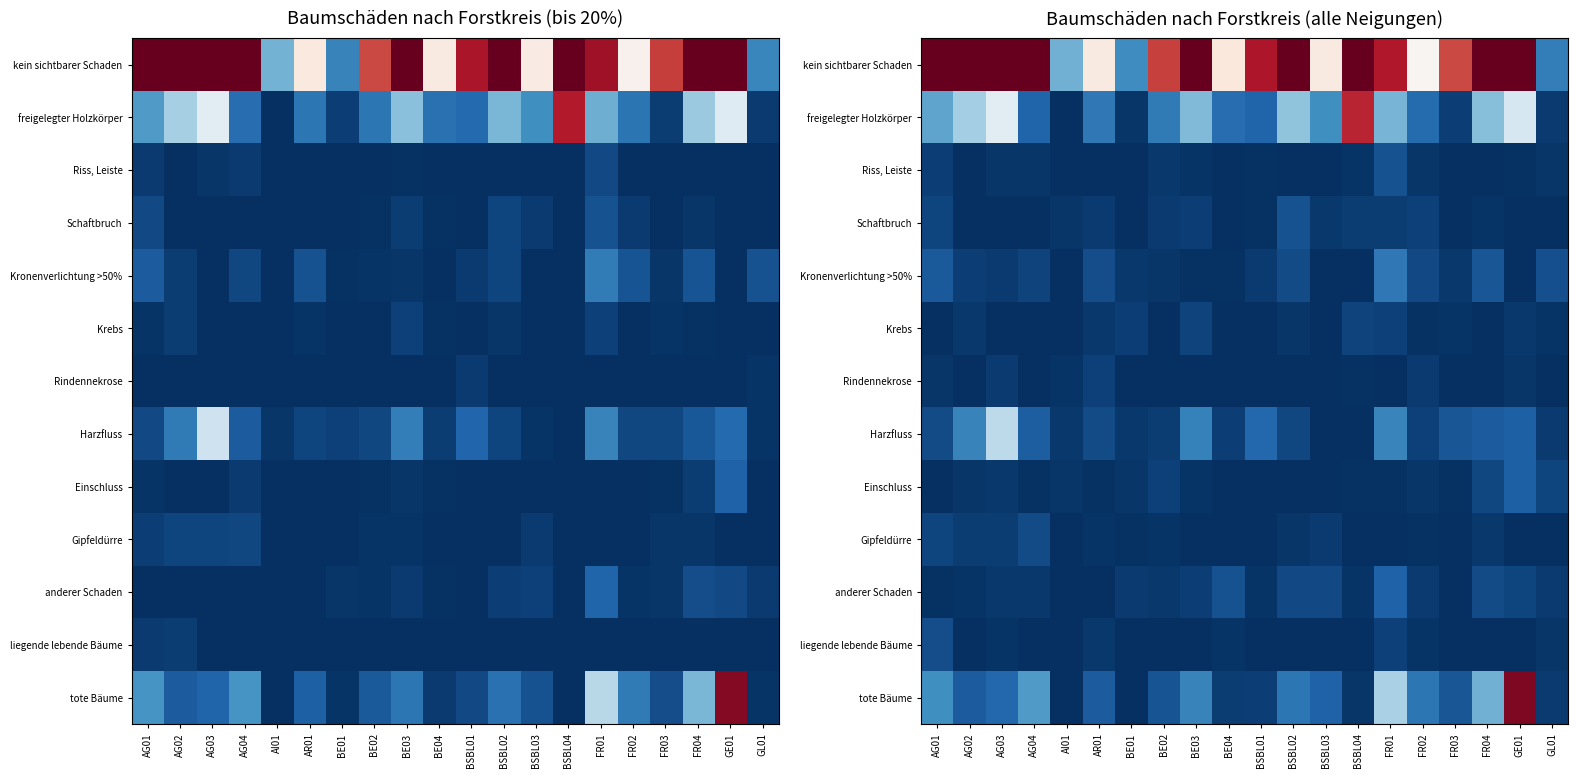

Is it true that anderer Schaden equals 0.1 at AG02?

False